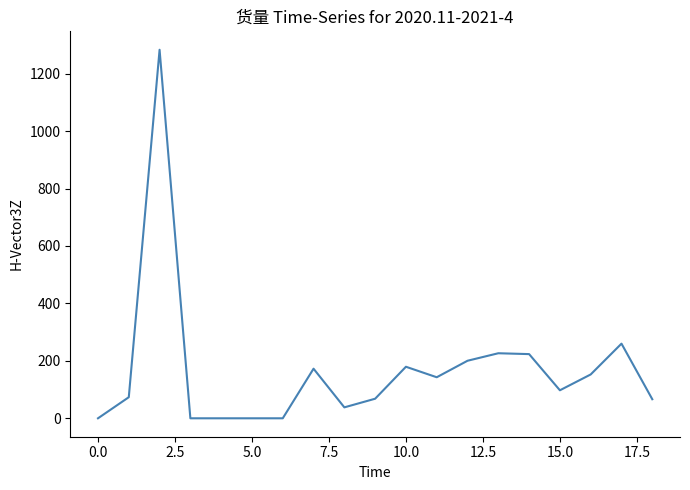

What is the maximum value shown in the chart?

1283.1